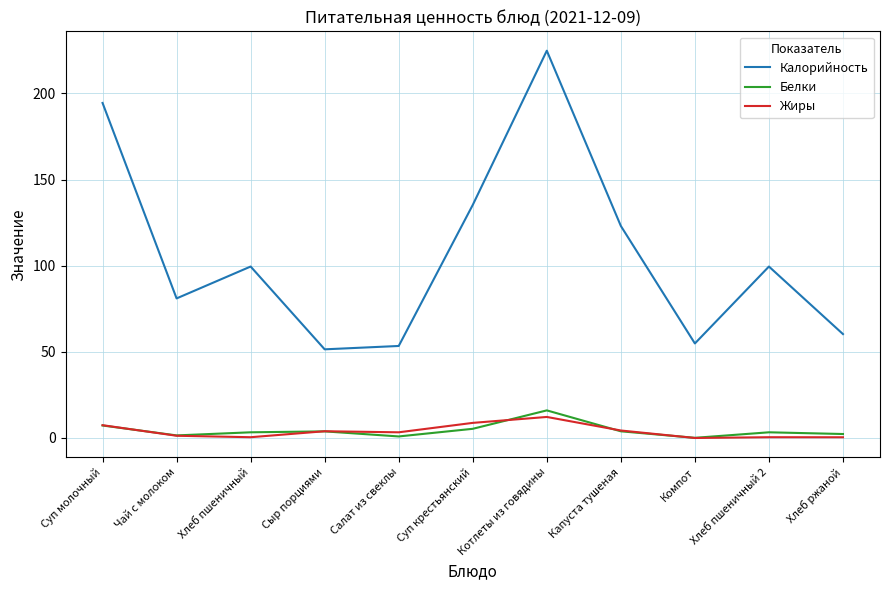

Read the Белки value at Котлеты из говядины.

16.0